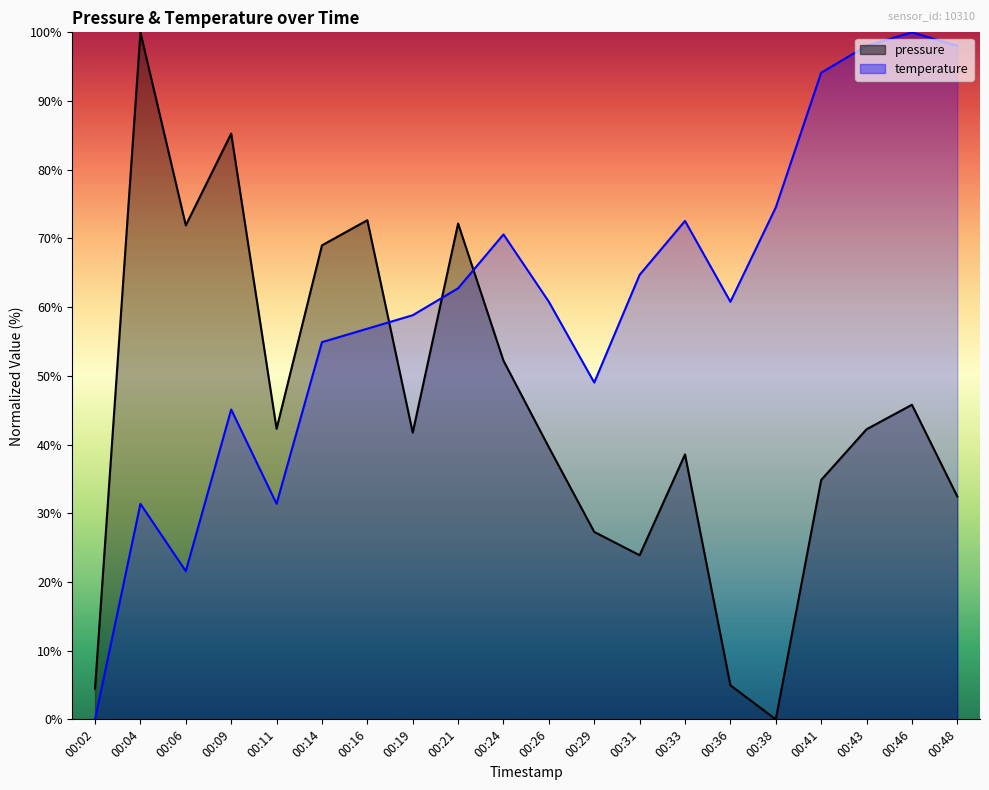

True or false: pressure and temperature cross at least once.

True